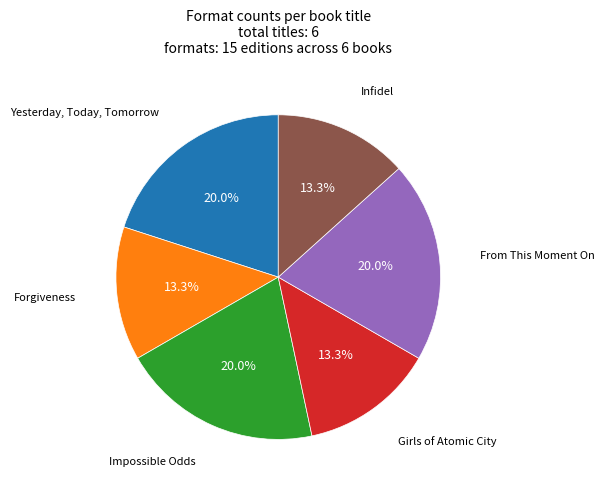

Is there any slice that represents more than half of the pie?

No